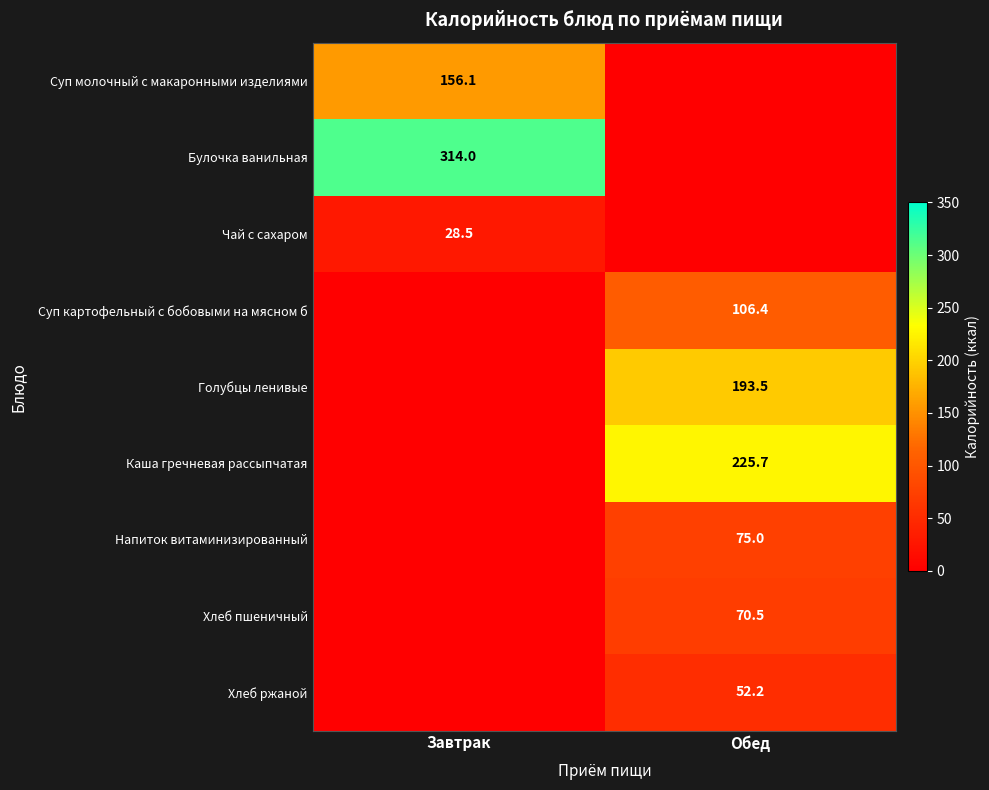

The Чай с сахаром series shows 28.5 at Завтрак. True or false?

True